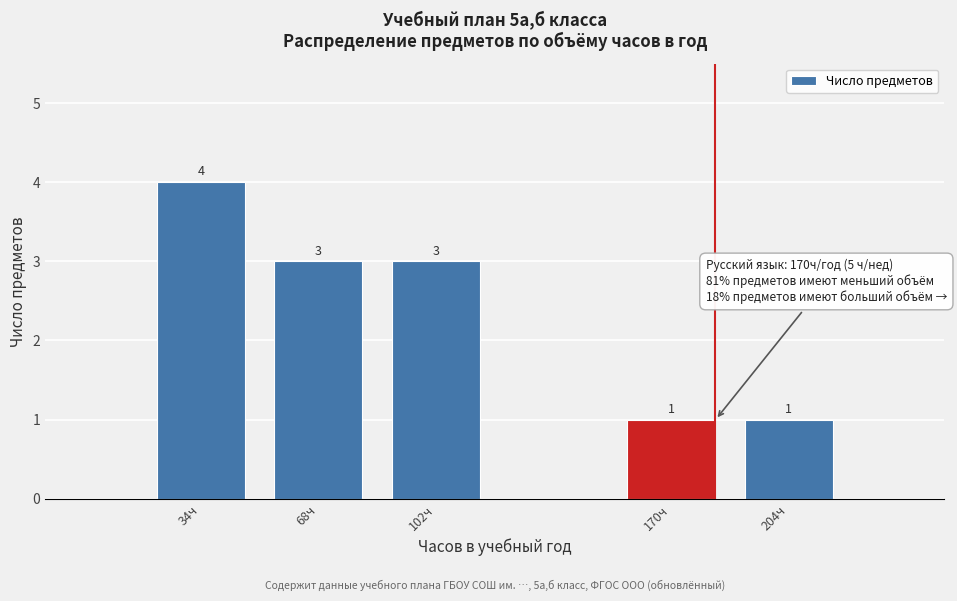

Reading left to right, transcribe all the data shown in this chart.

34ч=4	68ч=3	102ч=3	170ч=1	204ч=1